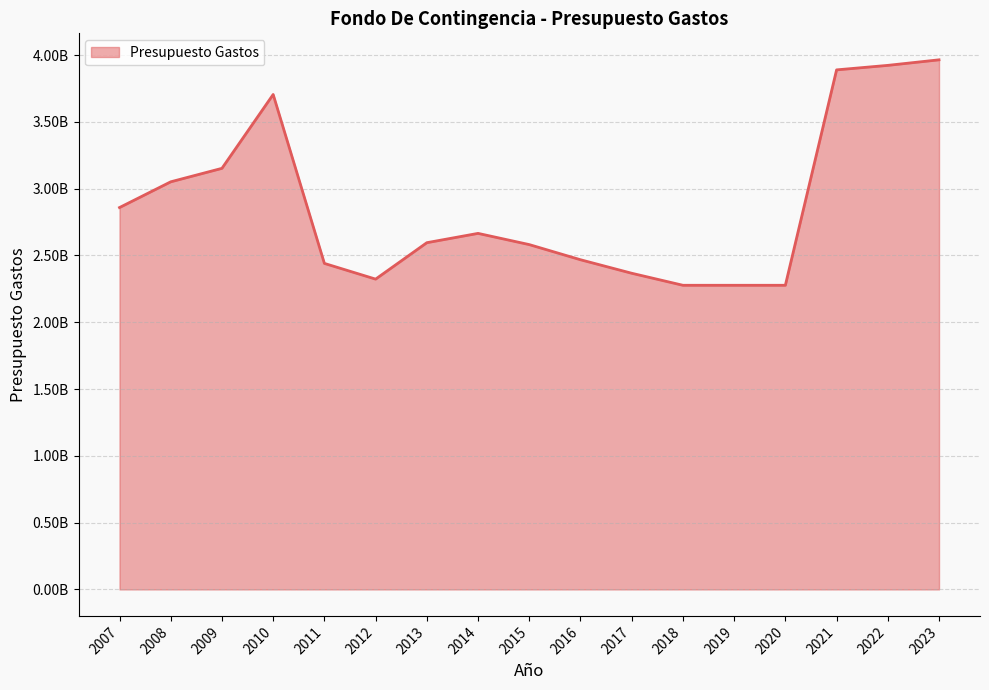

What is the value of the 11th point from the left?

2366740000